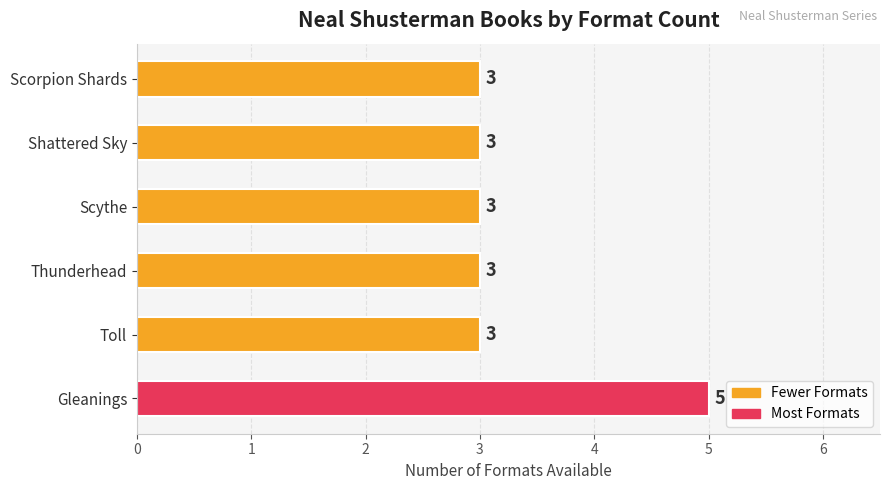

Count the number of data series in this chart.

1